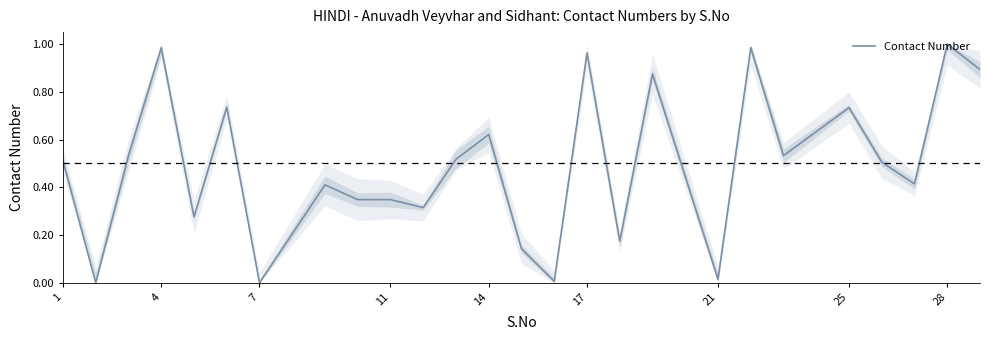

What is the difference between the maximum and second lowest values?

1.0